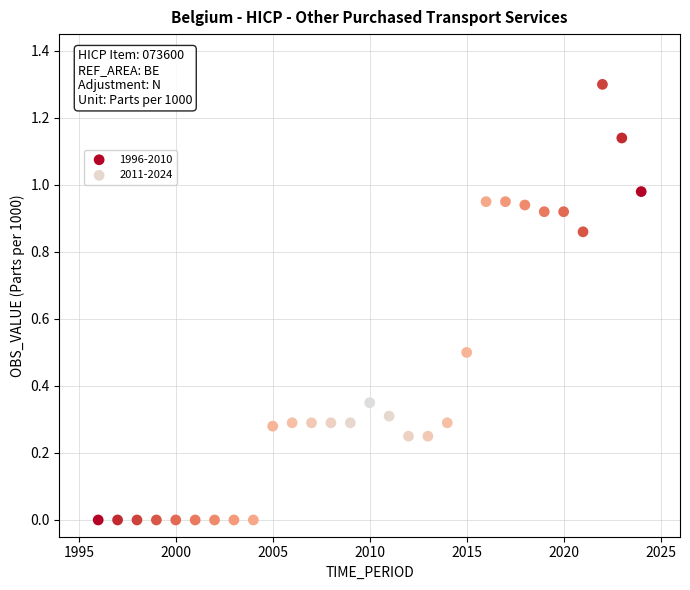

Which series contains the lowest Y value?

1996-2010